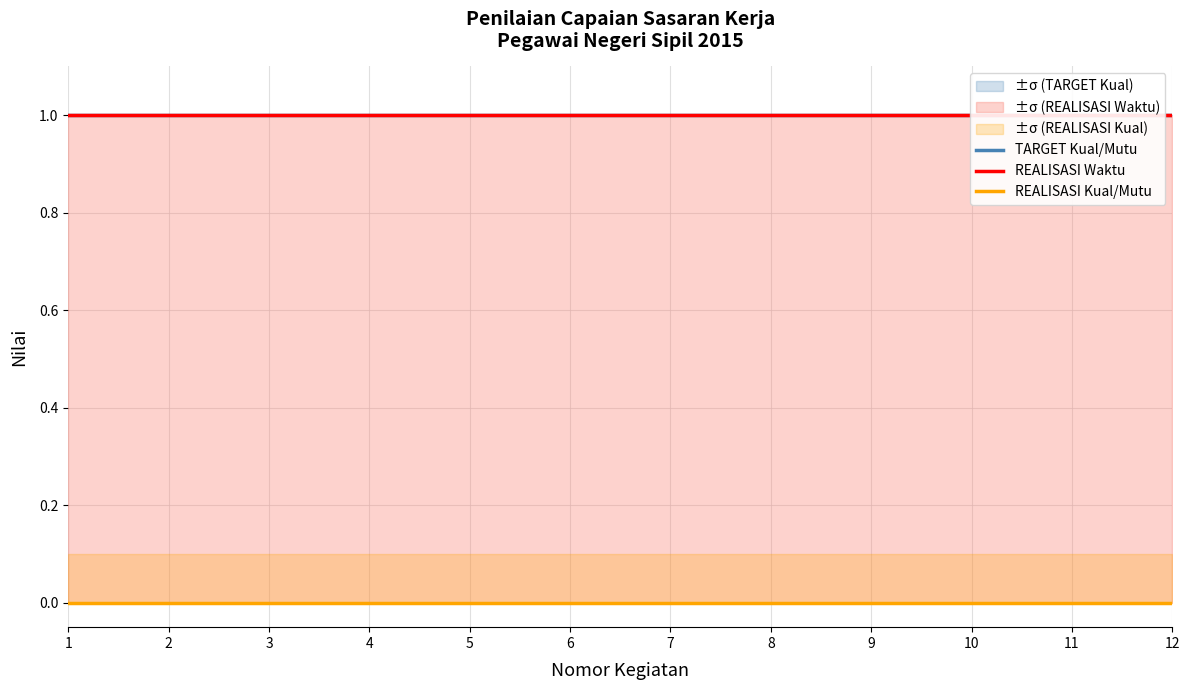

Reading right to left, list all the values displayed in this chart.

TARGET Kual/Mutu: 12=1	11=1	10=1	9=1	8=1	7=1	6=1	5=1	4=1	3=1	2=1	1=1
REALISASI Waktu: 12=1	11=1	10=1	9=1	8=1	7=1	6=1	5=1	4=1	3=1	2=1	1=1
REALISASI Kual/Mutu: 12=0	11=0	10=0	9=0	8=0	7=0	6=0	5=0	4=0	3=0	2=0	1=0